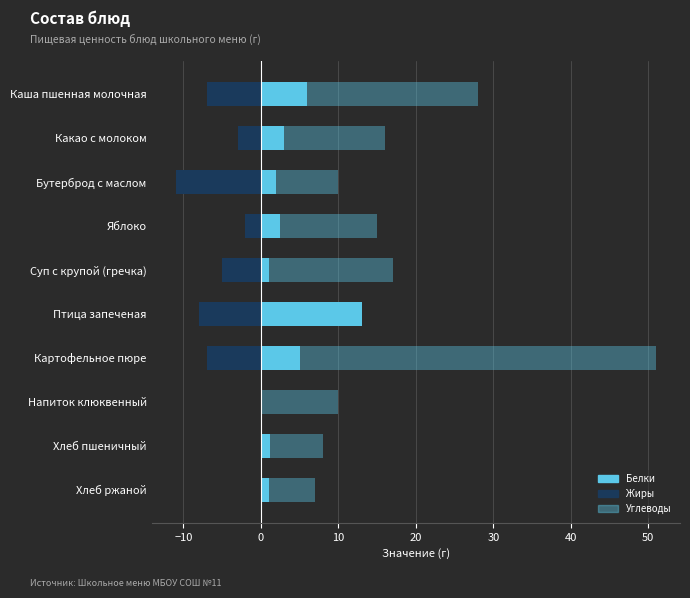

Rank the series by their average value, from lowest to highest.

Жиры, Белки, Углеводы